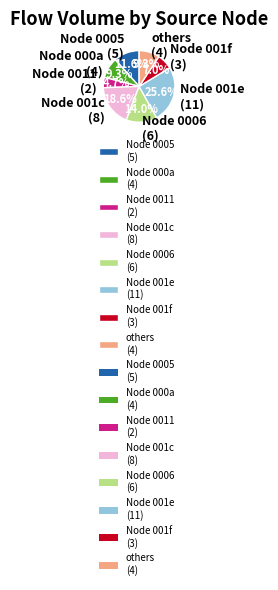

Does Node 0006 (6) account for over 50% of the chart?

No